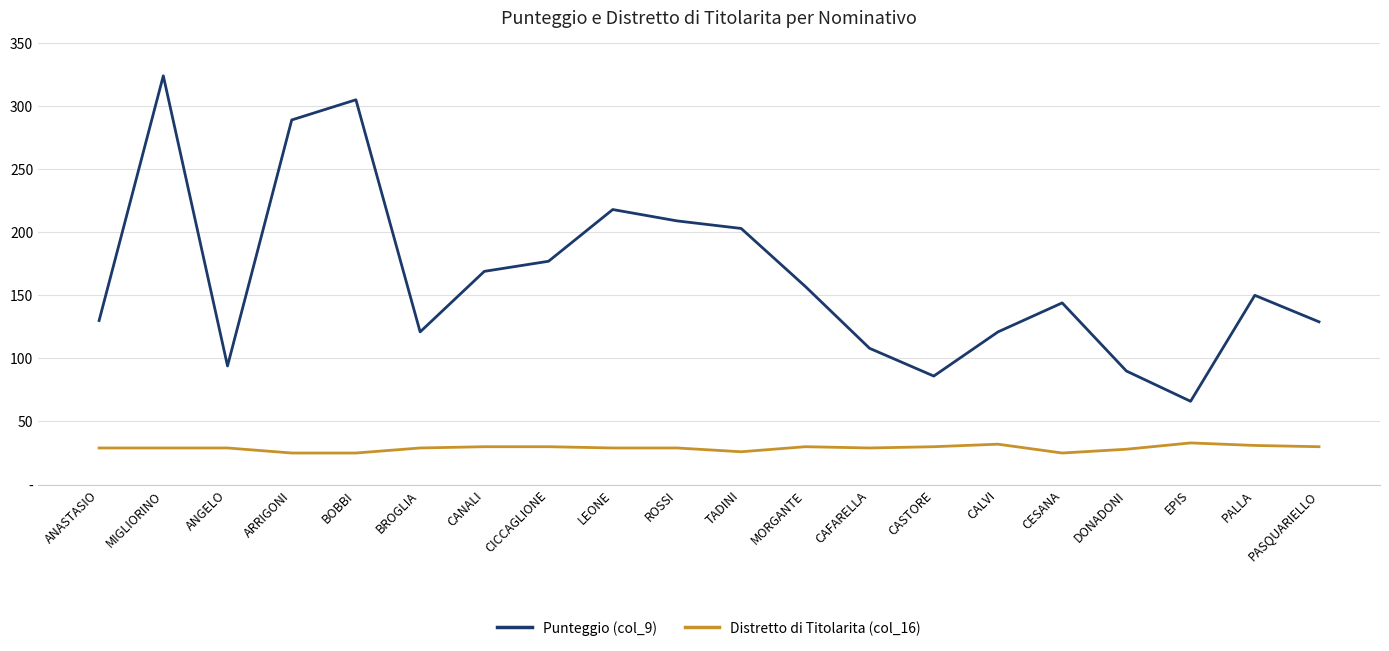

True or false: Distretto di Titolarita (col_16) has more than 2 interior local peaks.

True